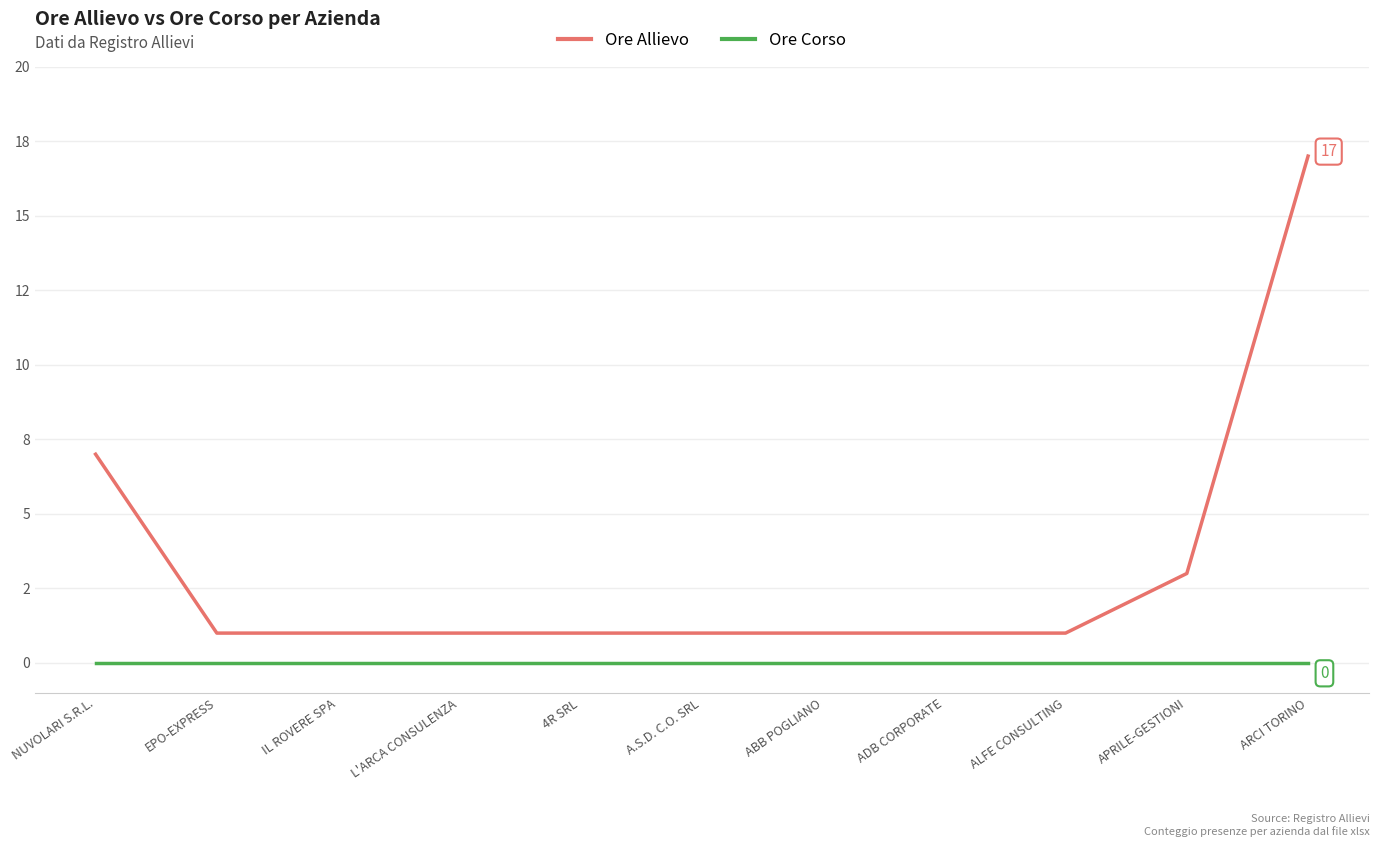

Is this an area chart (filled region under the line)?

No